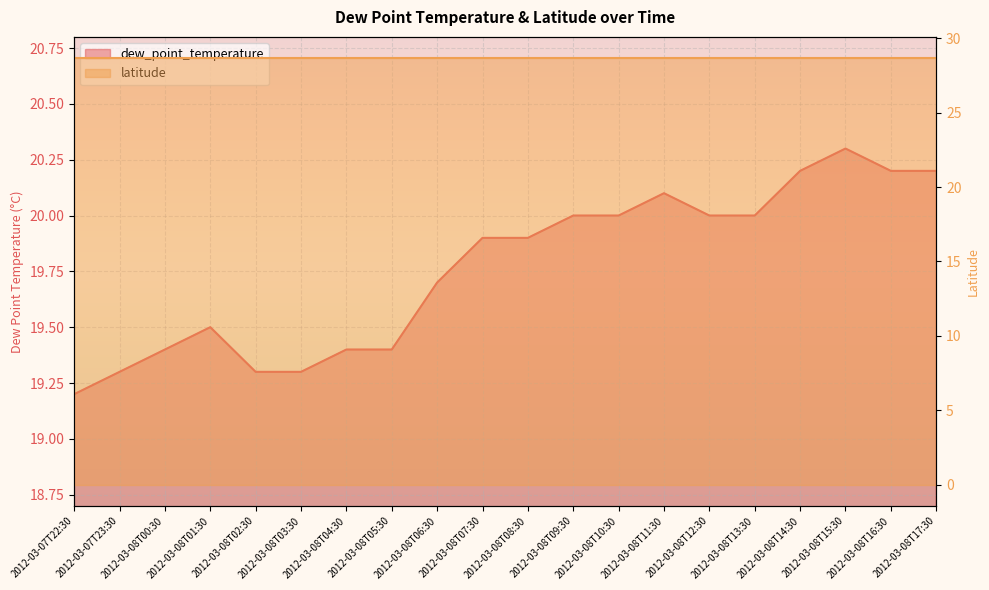

What is the approximate value at 2012-03-08T16:30?

20.2